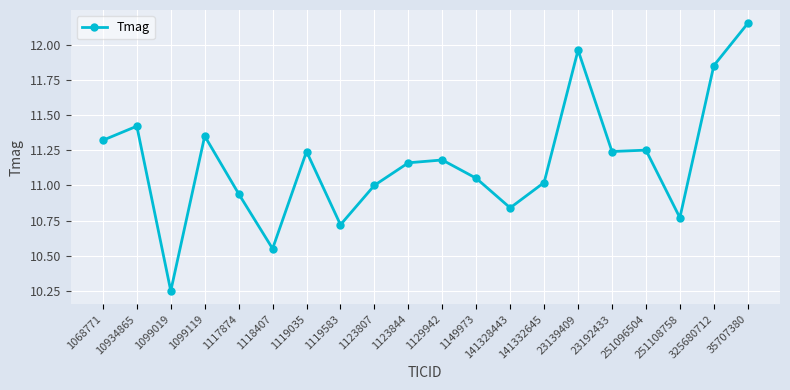

Where is the first local maximum?

10934865